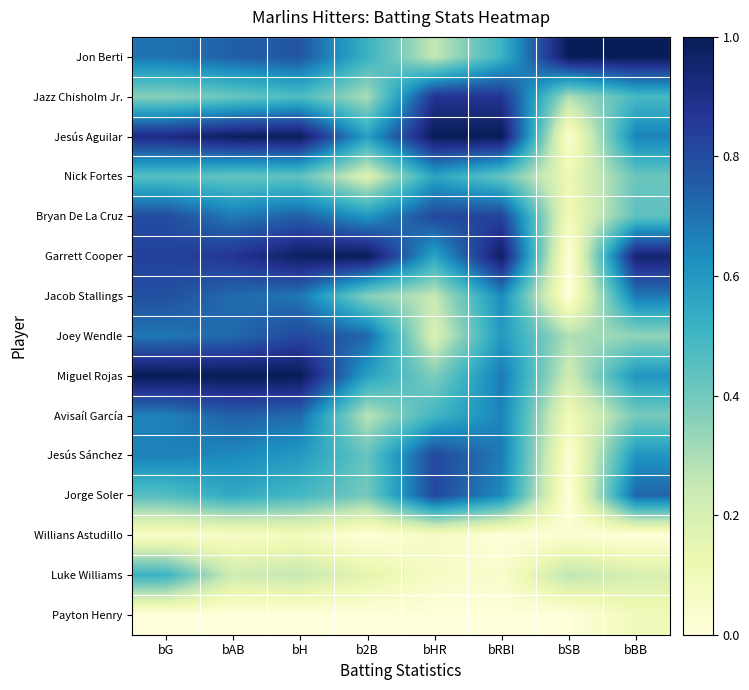

Which category has the lowest value across all series?

bSB